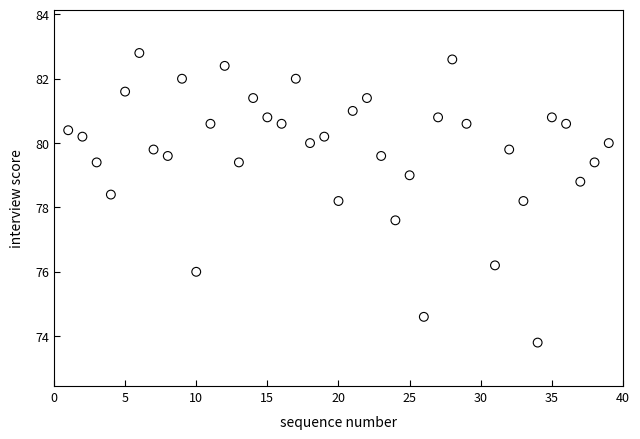

What is the range of Y values (max minus min)?

9.0